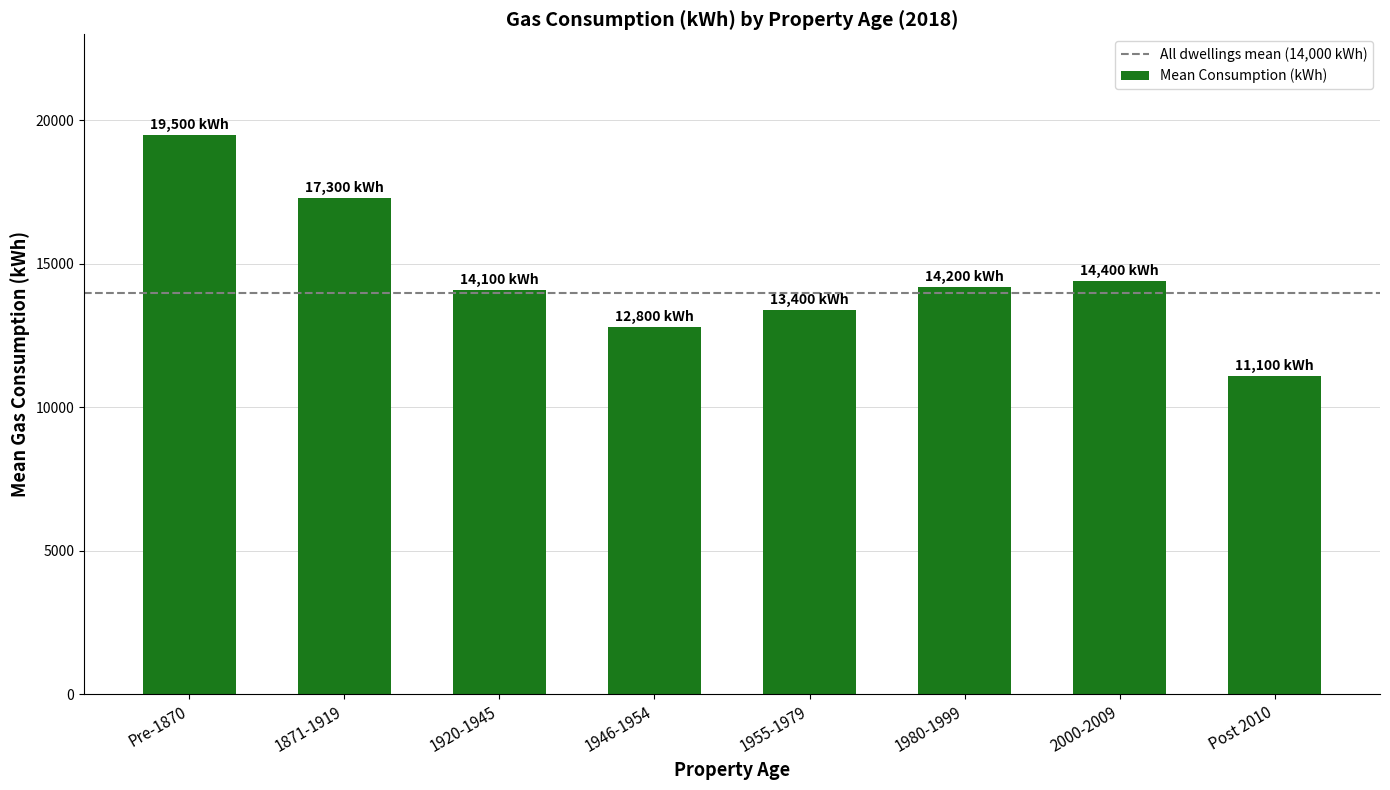

What is the smallest value displayed?

11100